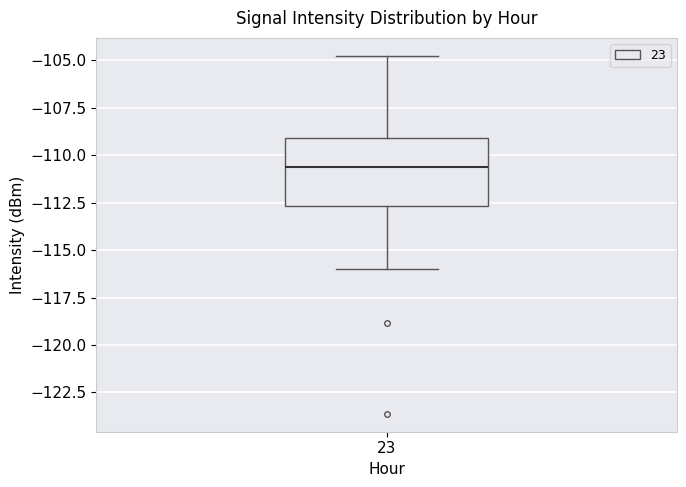

Read this box plot against the y-axis: the position of the median line, the range covered by the box, and the ends of both whiskers. The values are not printed on the chart, so give them approximately, as read against the axis.

median -110.5, box -112.5 to -109.0, whiskers -116.0 to -105.0